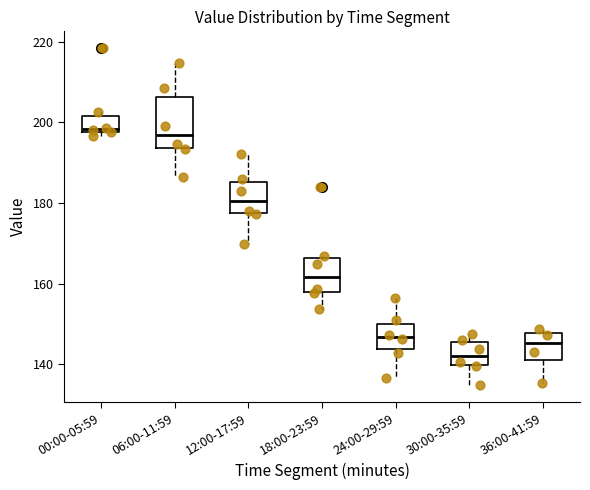

Reading left to right, transcribe this box plot: for each box, give where its median line is, the range the box spans, and where its two whiskers end, as read against the y-axis. The values are not printed on the chart, so give them approximately, as read against the axis.

00:00-05:59: median 198 (just above the box's lower edge), box 198 to 202, whiskers 196 to 202 (just above the box's upper edge)
06:00-11:59: median 196, box 194 to 206, whiskers 186 to 214
12:00-17:59: median 180, box 178 to 186, whiskers 170 to 192
18:00-23:59: median 162, box 158 to 166, whiskers 154 to 166
24:00-29:59: median 146, box 144 to 150, whiskers 136 to 156
30:00-35:59: median 142, box 140 to 146, whiskers 134 to 148
36:00-41:59: median 146, box 142 to 148, whiskers 136 to 148 (just above the box's upper edge)